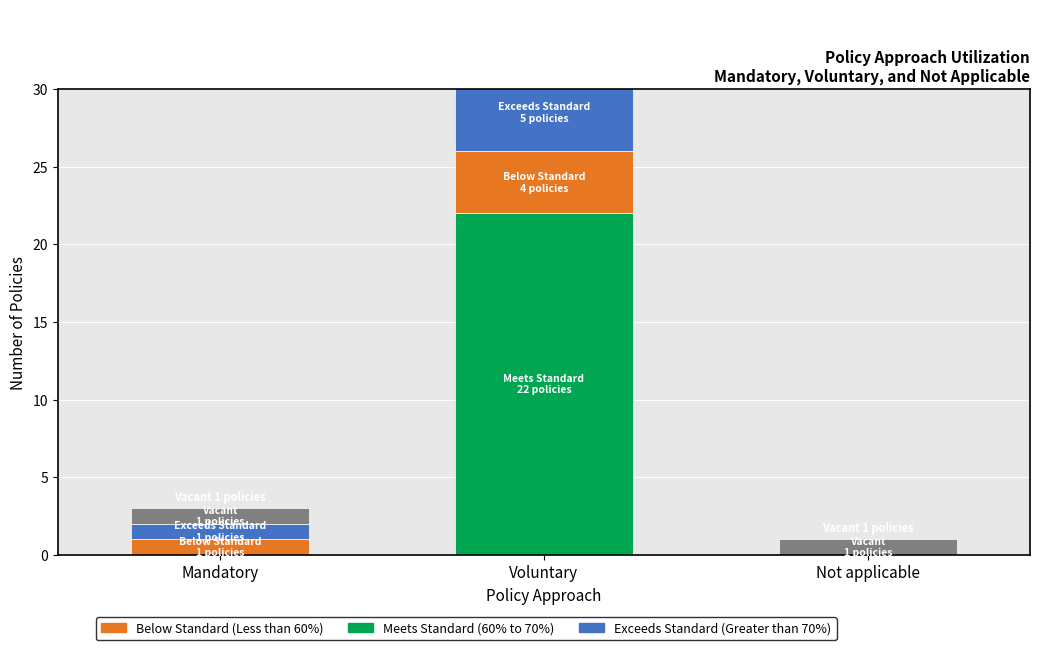

What is the average value of the Meets Standard (60% to 70%) series?

7